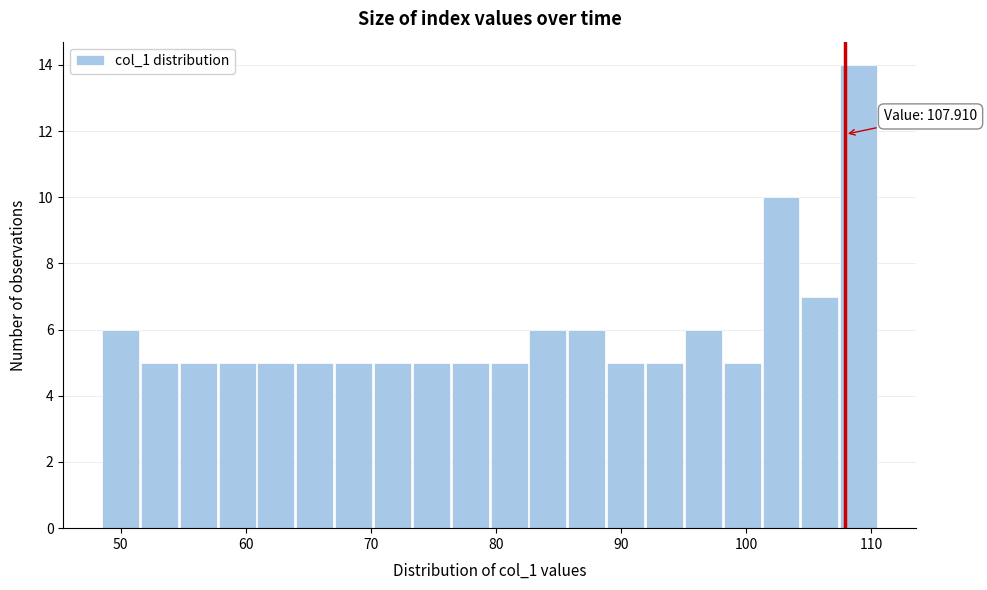

Read against the x-axis, roughly where is the centre of the tallest bar?

109